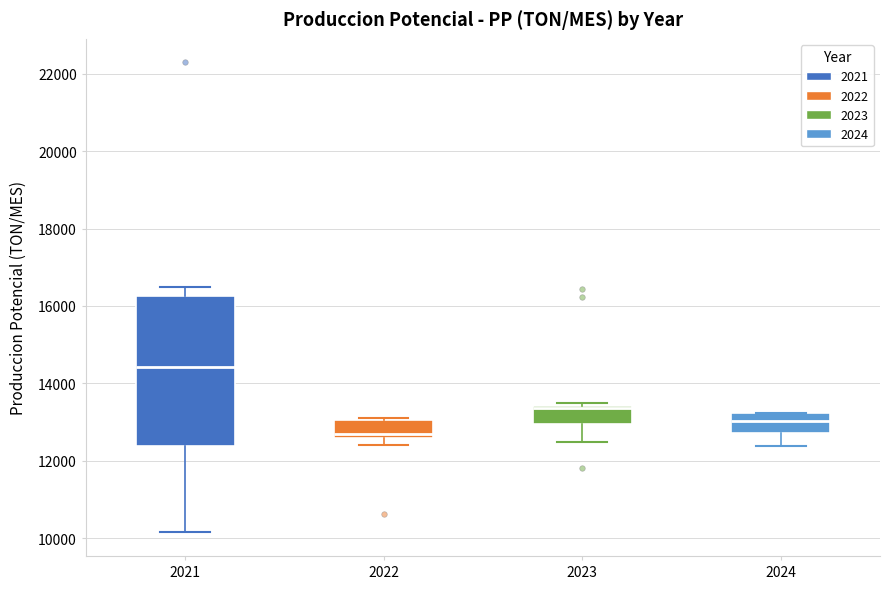

Comparing the boxes themselves (not the whiskers), which one is the tallest?

2021